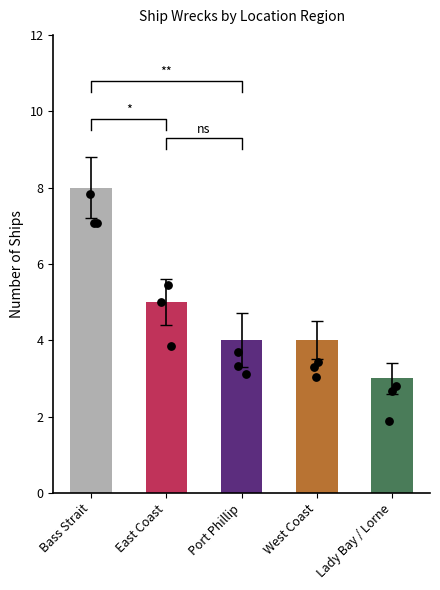

Between West Coast and Bass Strait, which is larger?

Bass Strait